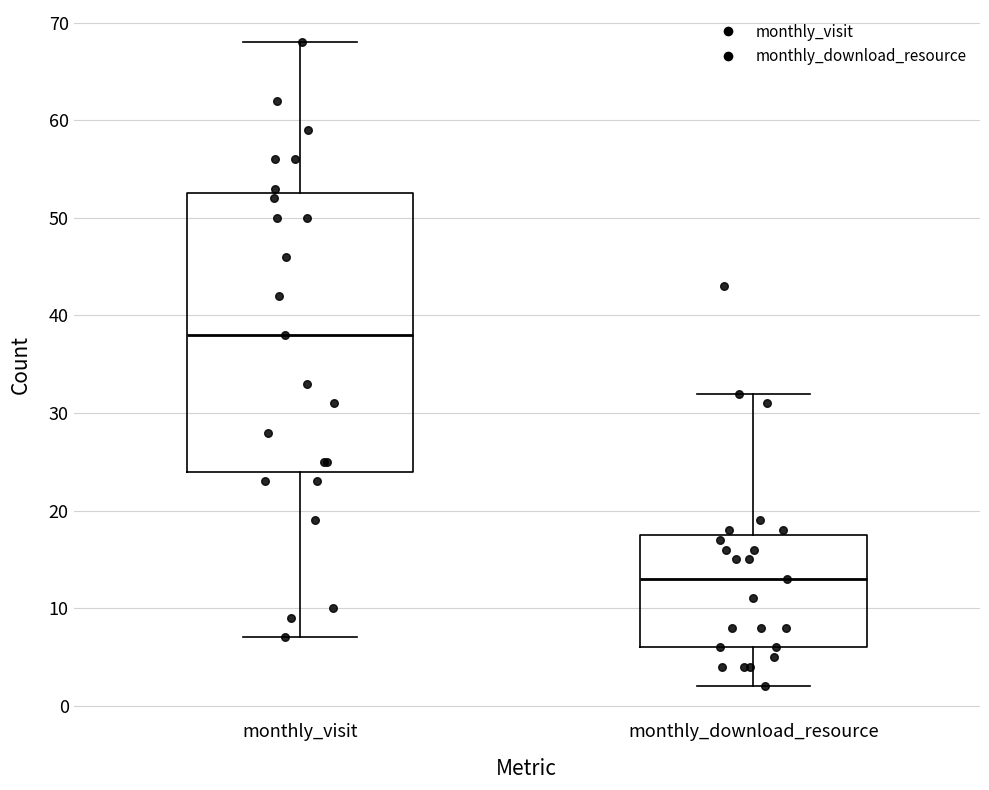

Which box has the lowest median line?

monthly_download_resource